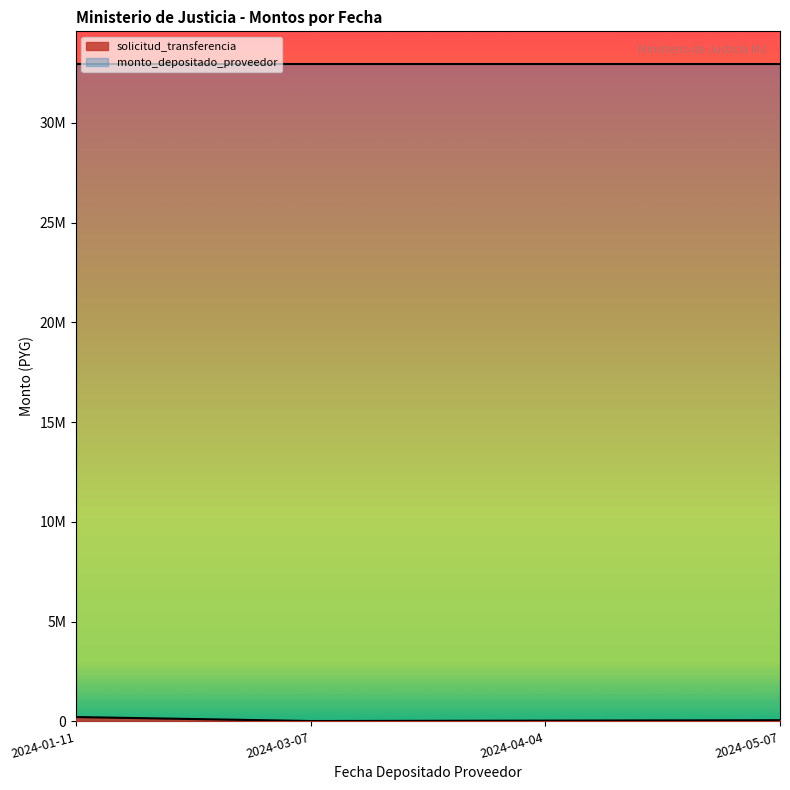

Does the chart have visible grid lines?

No